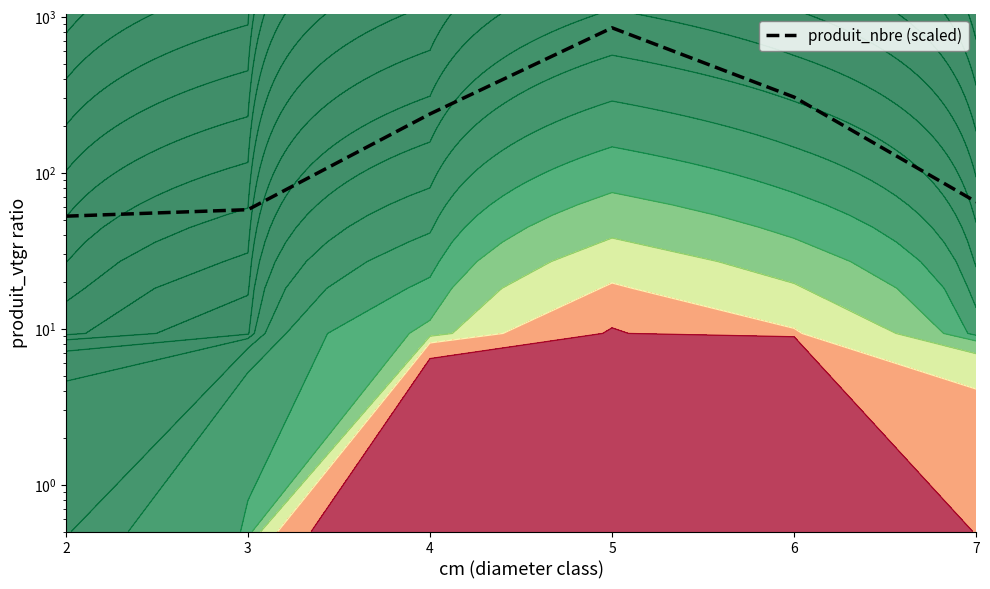

Reading left to right, list all the values displayed in this chart.

2=52.7	3=58.0	4=238.3	5=850.0	6=305.5	7=65.0